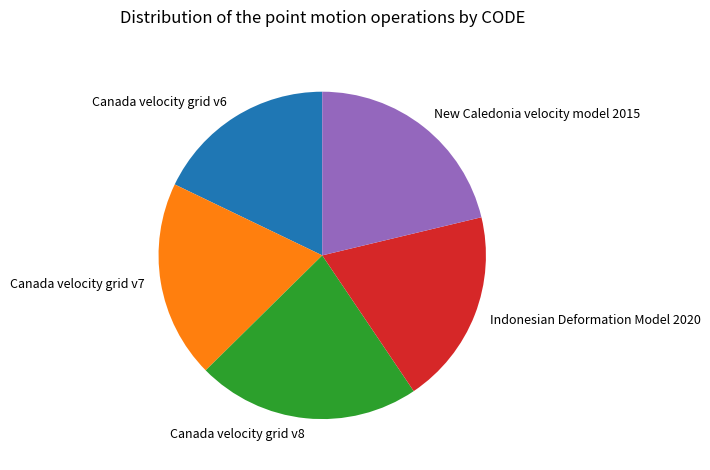

Count the number of slices in the pie.

5